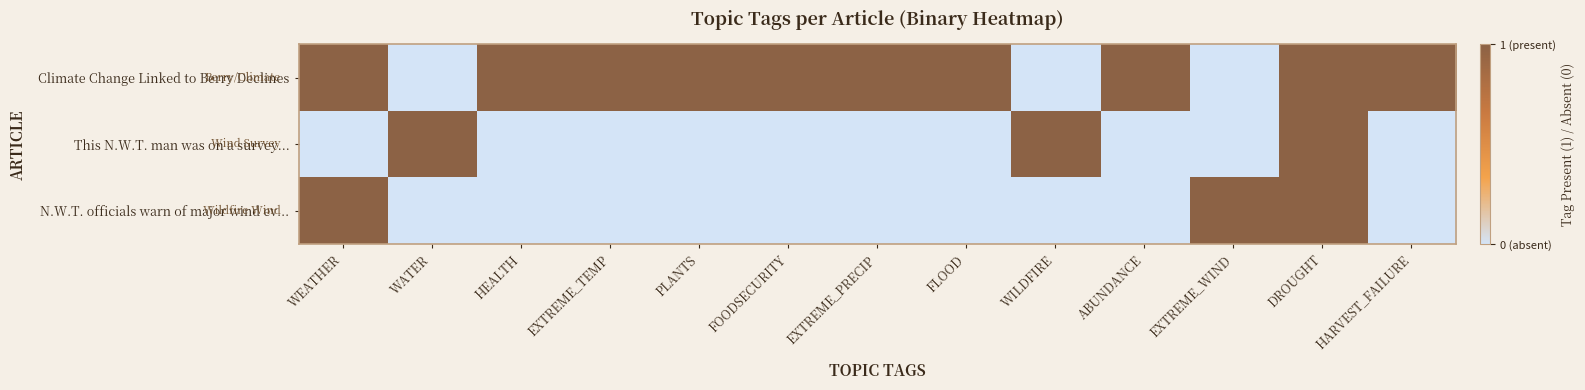

Between EXTREME_TEMP and HEALTH, which is larger?

EXTREME_TEMP